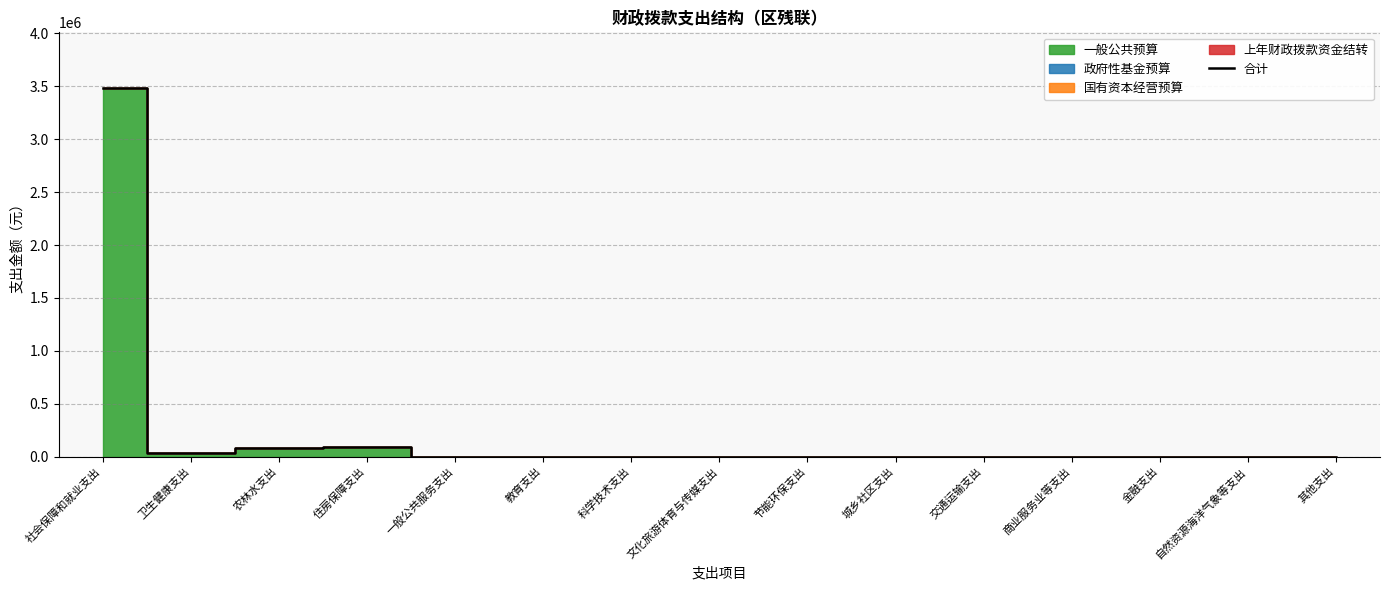

What is the average value?

246195